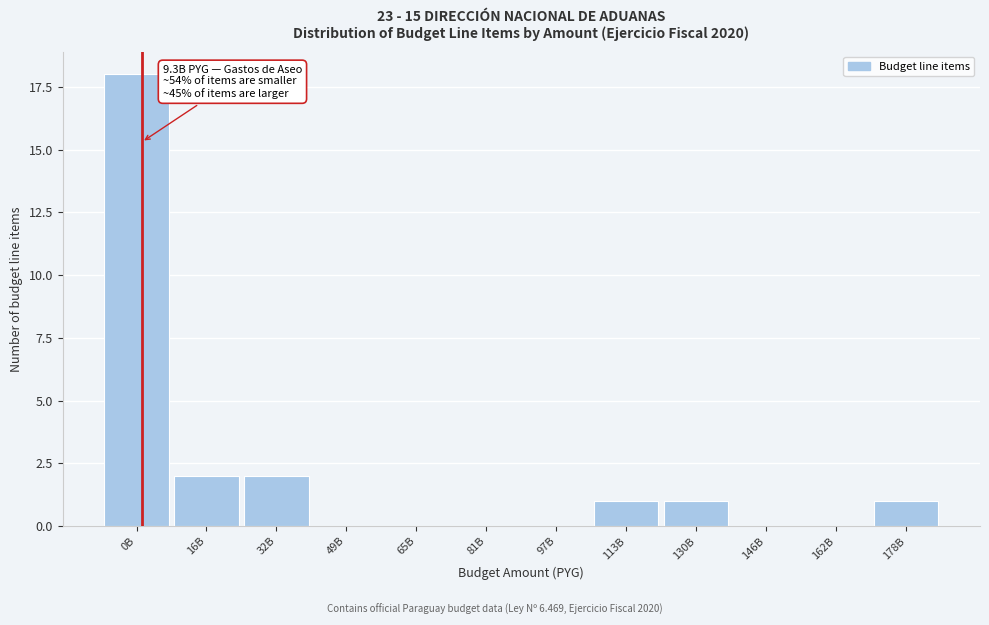

Reading right to left, list all the values displayed in this chart.

178B=1	162B=0	146B=0	130B=1	113B=1	97B=0	81B=0	65B=0	49B=0	32B=2	16B=2	0B=18